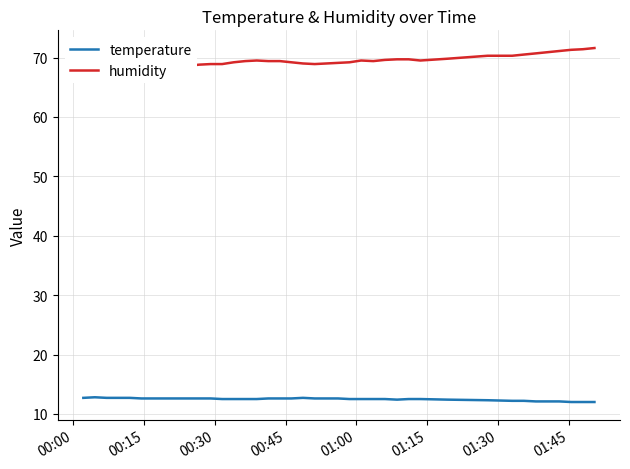

At how many categories does at least one series exceed 46?

40